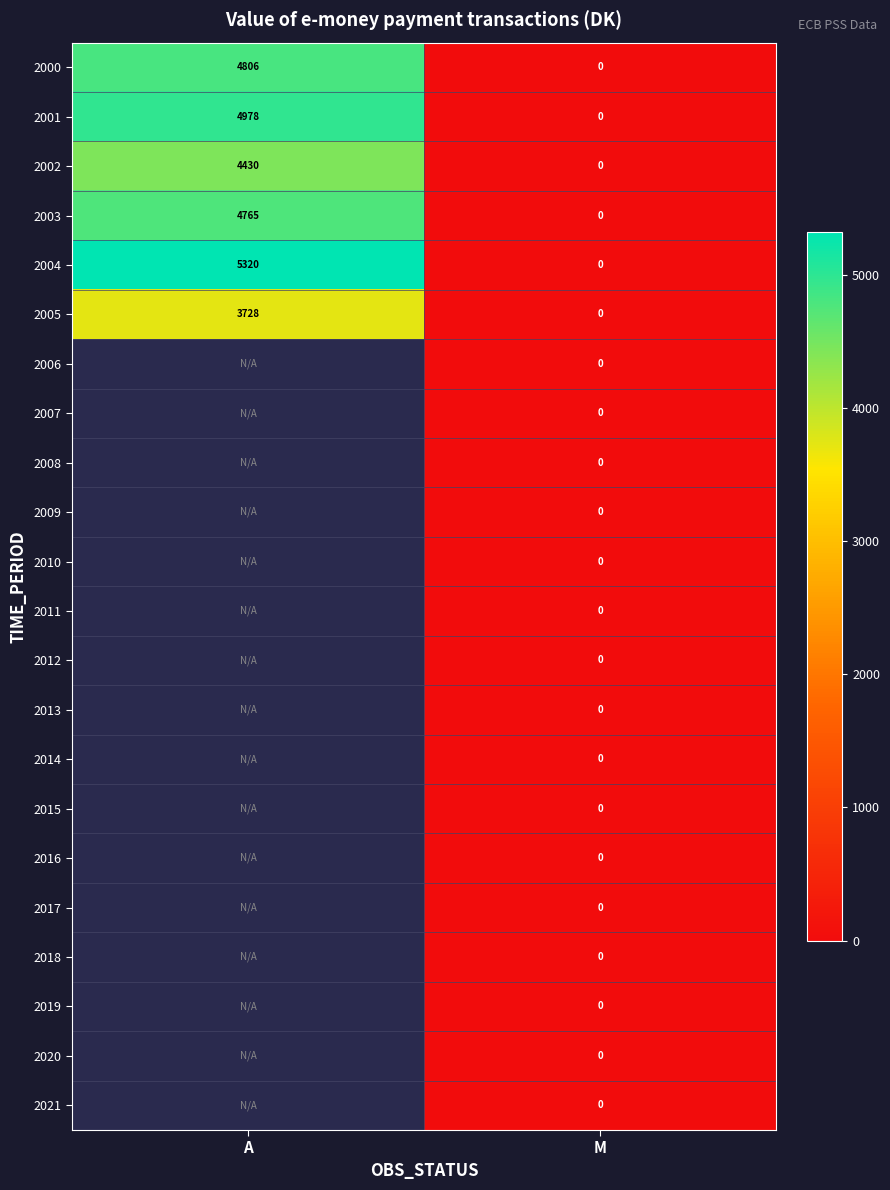

List the labels in order of 2004 value, largest first.

A, M